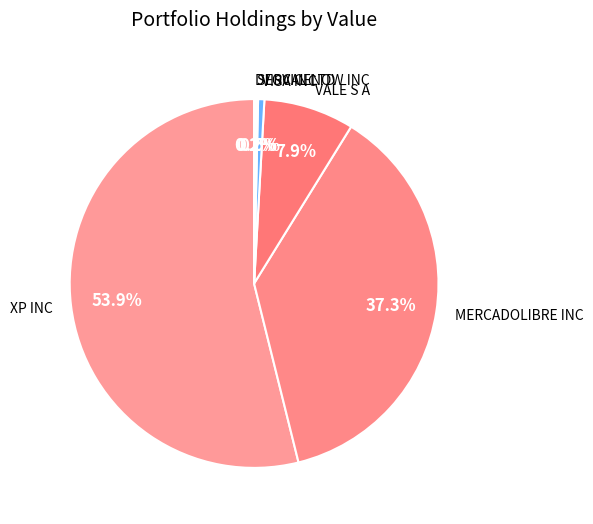

Does XP INC represent more than half of the total?

Yes